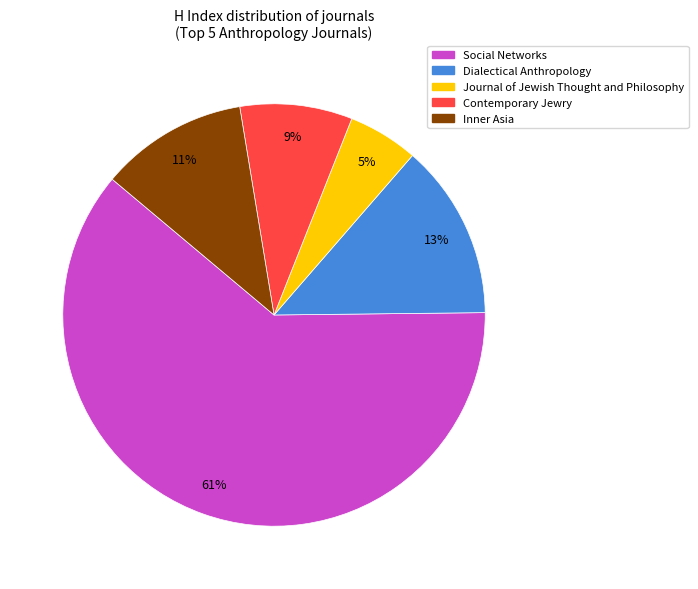

Does Social Networks account for over 50% of the chart?

Yes